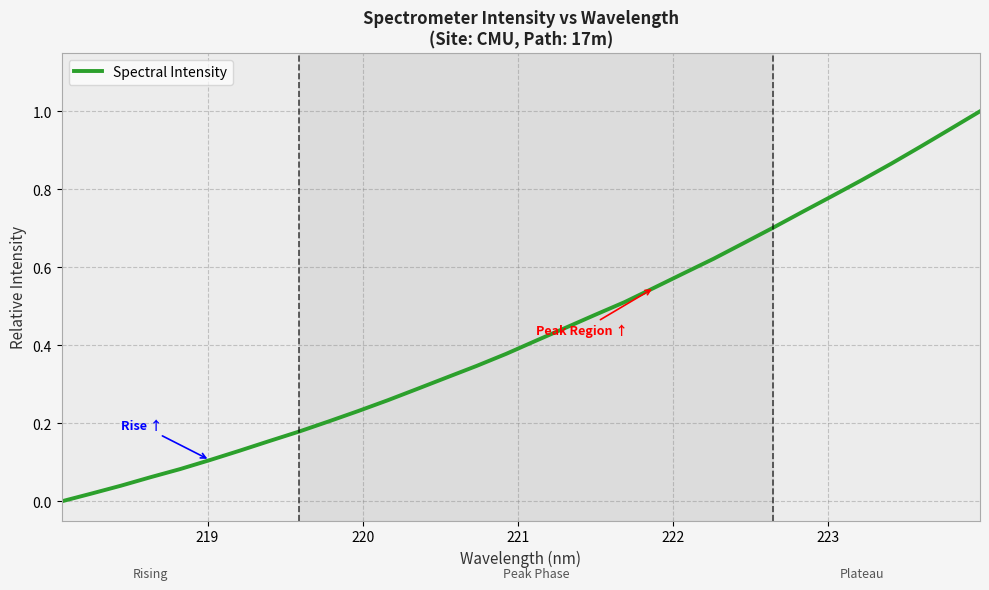

Does the chart display data point markers on the line(s)?

No